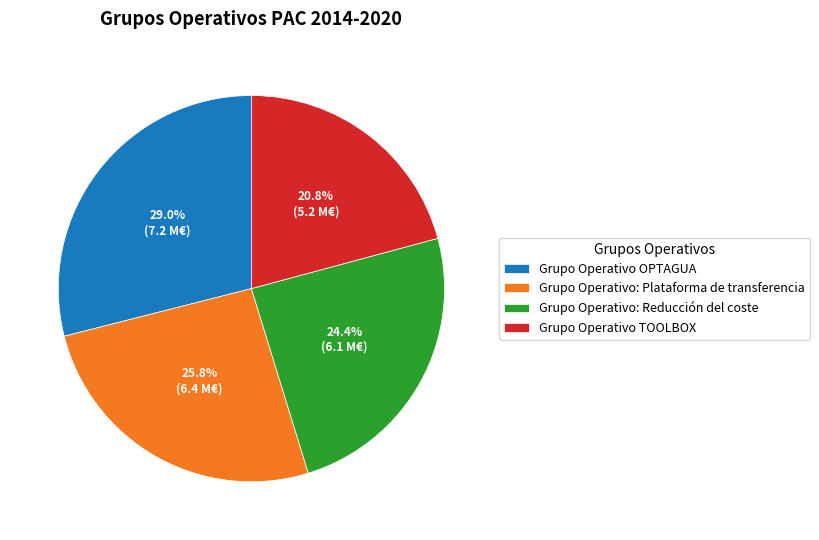

To the nearest percent, what is the combined percentage of Grupo Operativo OPTAGUA and Grupo Operativo: Reducción del coste?

53%